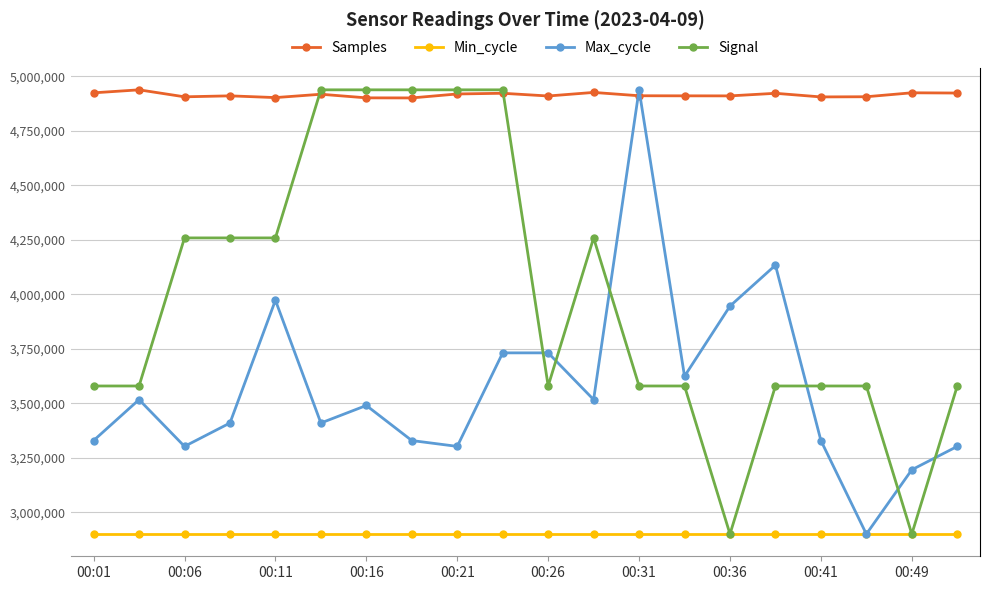

What is the difference between the second highest and second lowest values in the Samples series?

24884